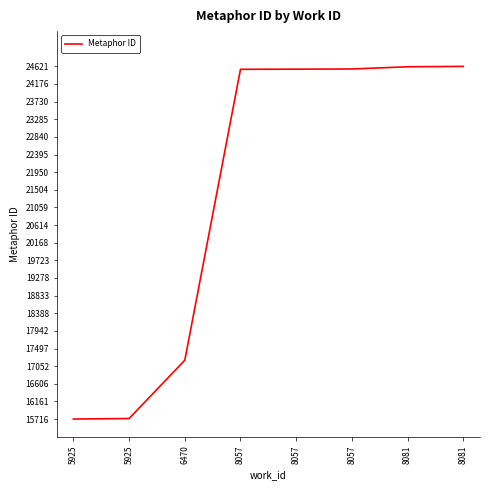

True or false: there are more than 1 points higher than both neighbors.

False